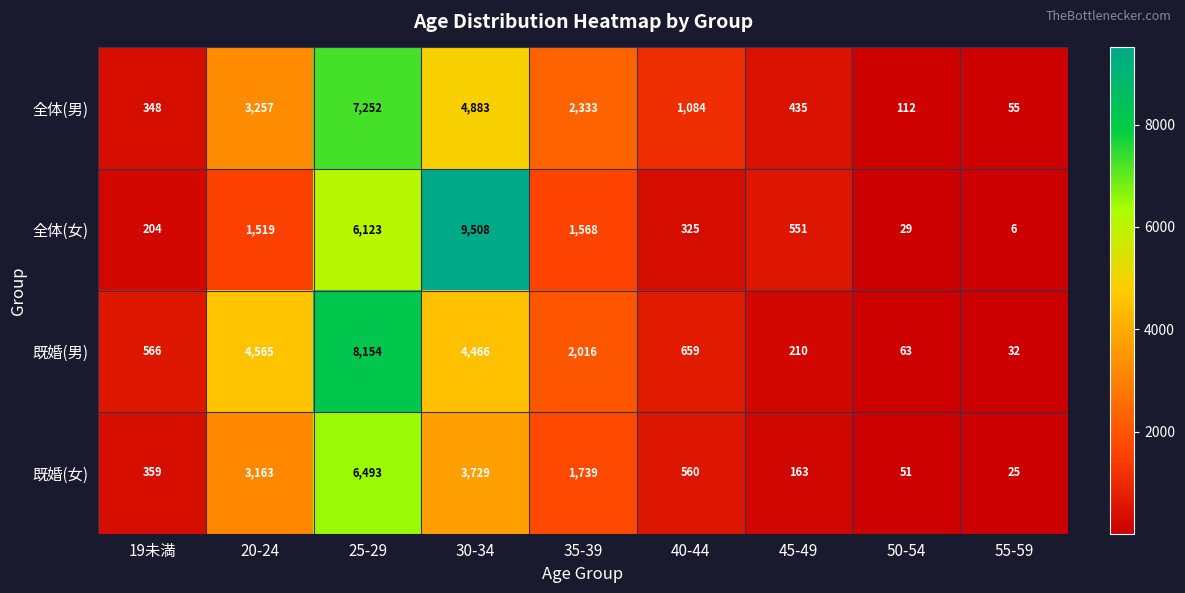

Is the value of 全体(男) at 25-29 greater than the value of 既婚(男) at 45-49?

Yes